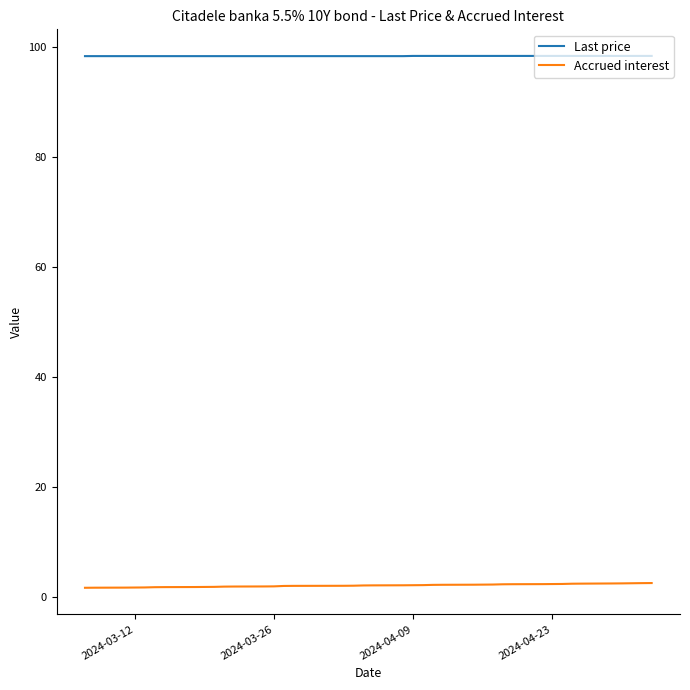

True or false: Accrued interest and Last price cross at least once.

False